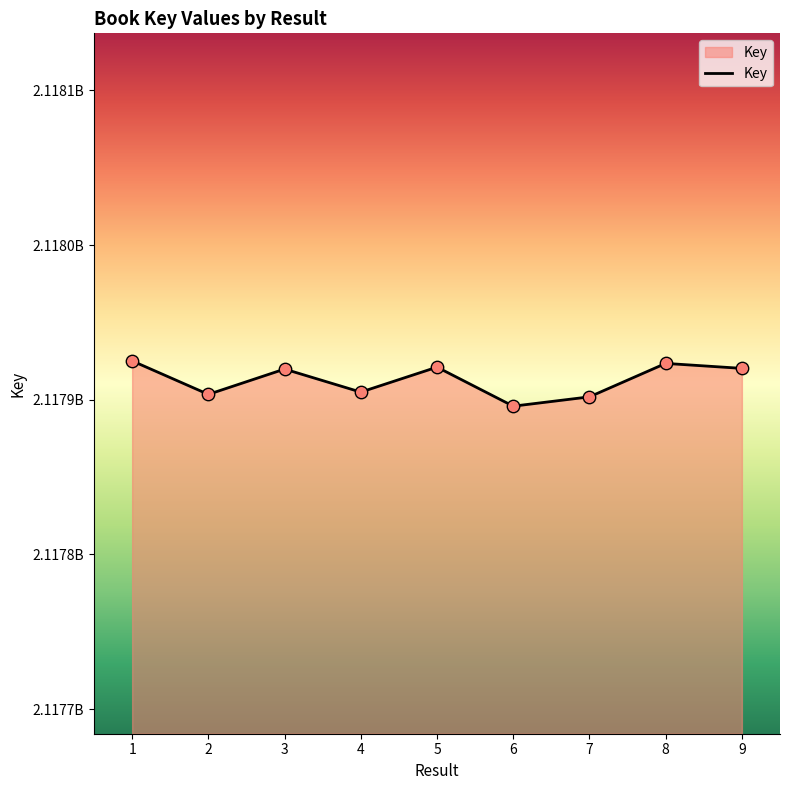

What is the change in value from 4 to 8?

+18561